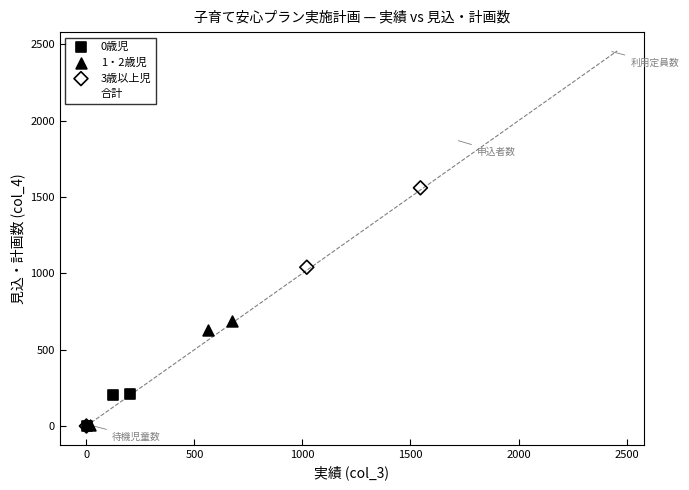

Which series reaches the maximum Y coordinate?

合計